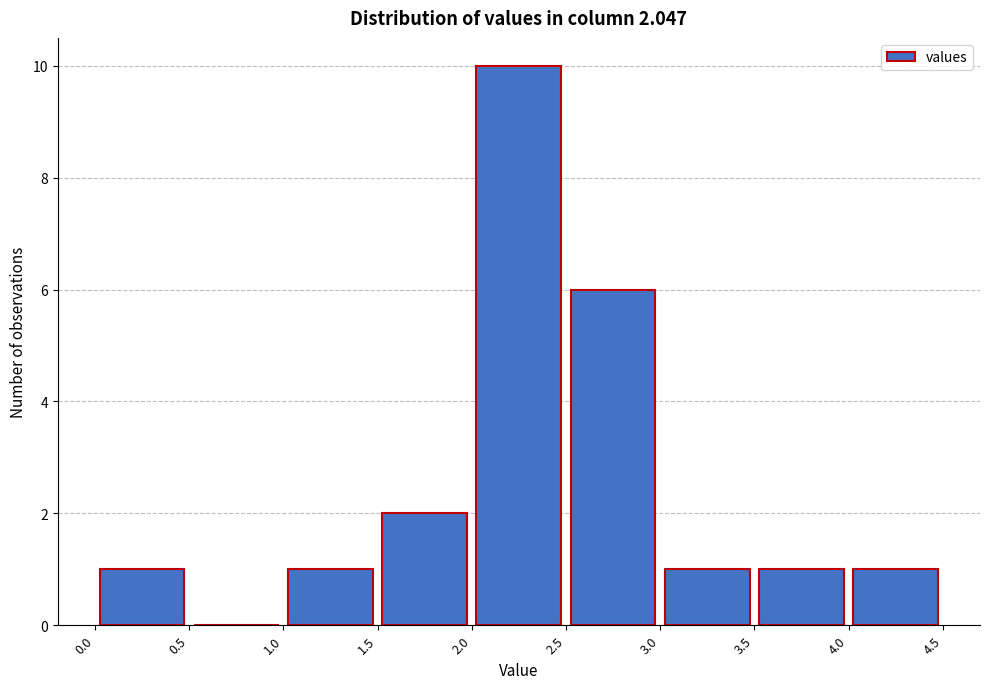

Over which range of the x-axis is the bar tallest?

2.0 to 2.5